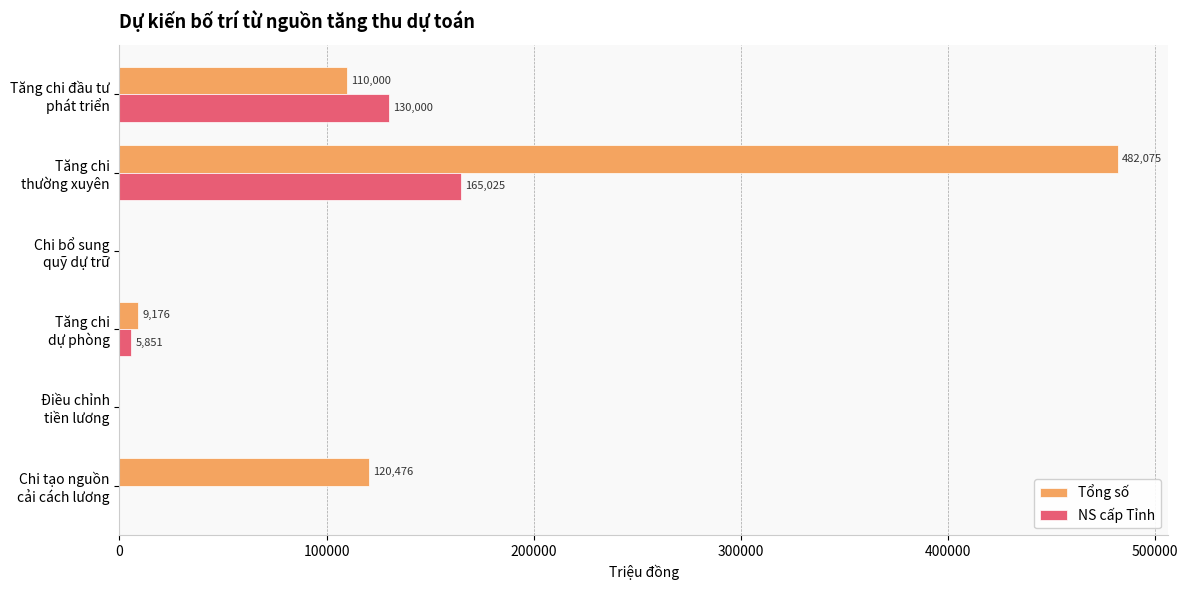

What is the sum of all Tổng số values?

721727